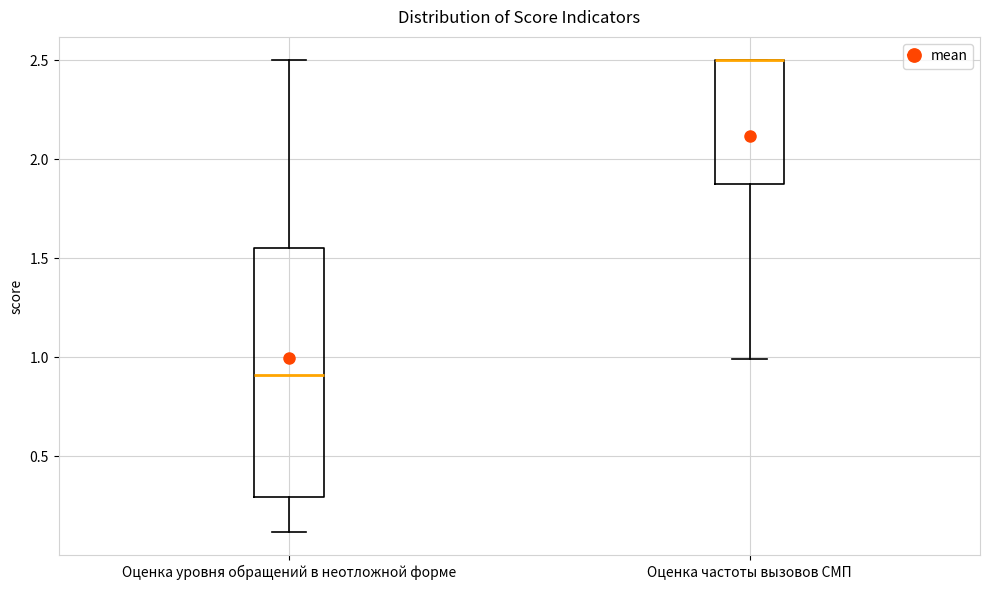

Where does the upper whisker of the box for Оценка уровня обращений в неотложной форме end on the y-axis? The values are not printed on the chart, so give them approximately, as read against the axis.

2.50